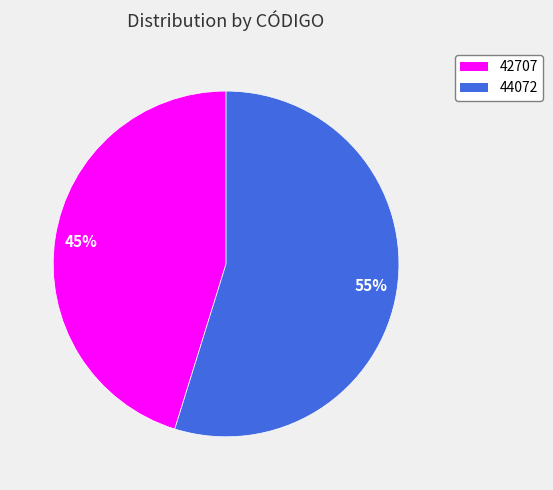

To the nearest percent, what percentage of the pie is 42707?

45%